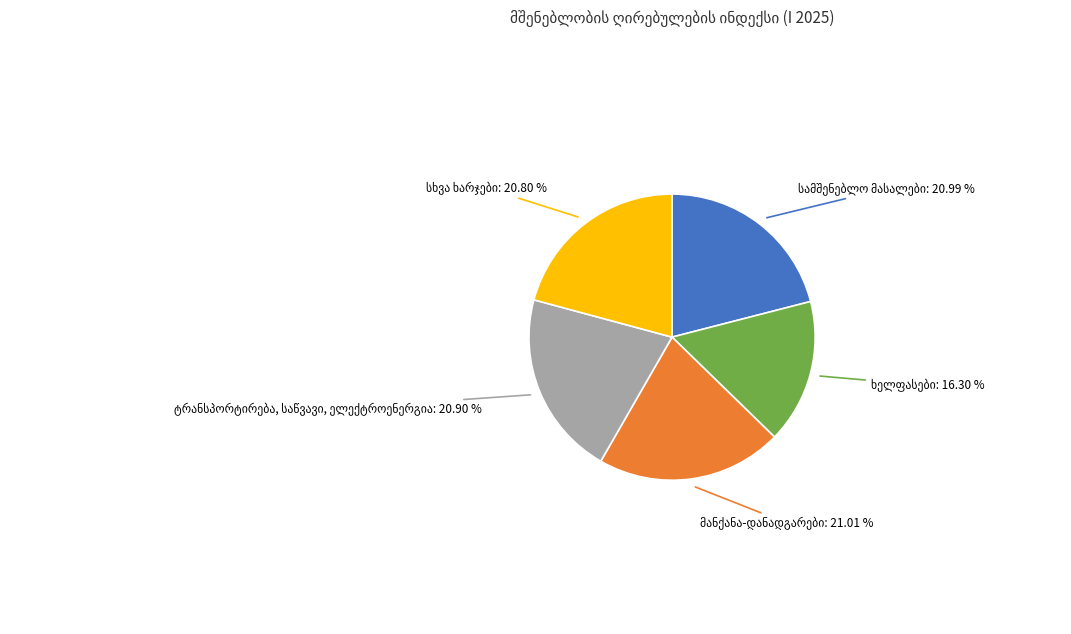

Is there any slice that represents more than half of the pie?

No